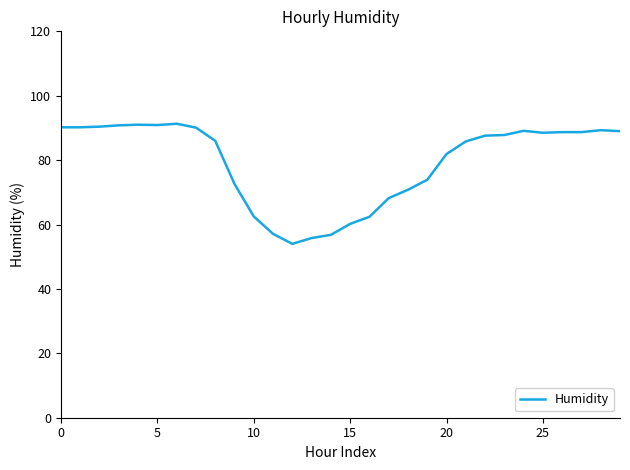

What is the difference between the maximum and minimum values?

37.3